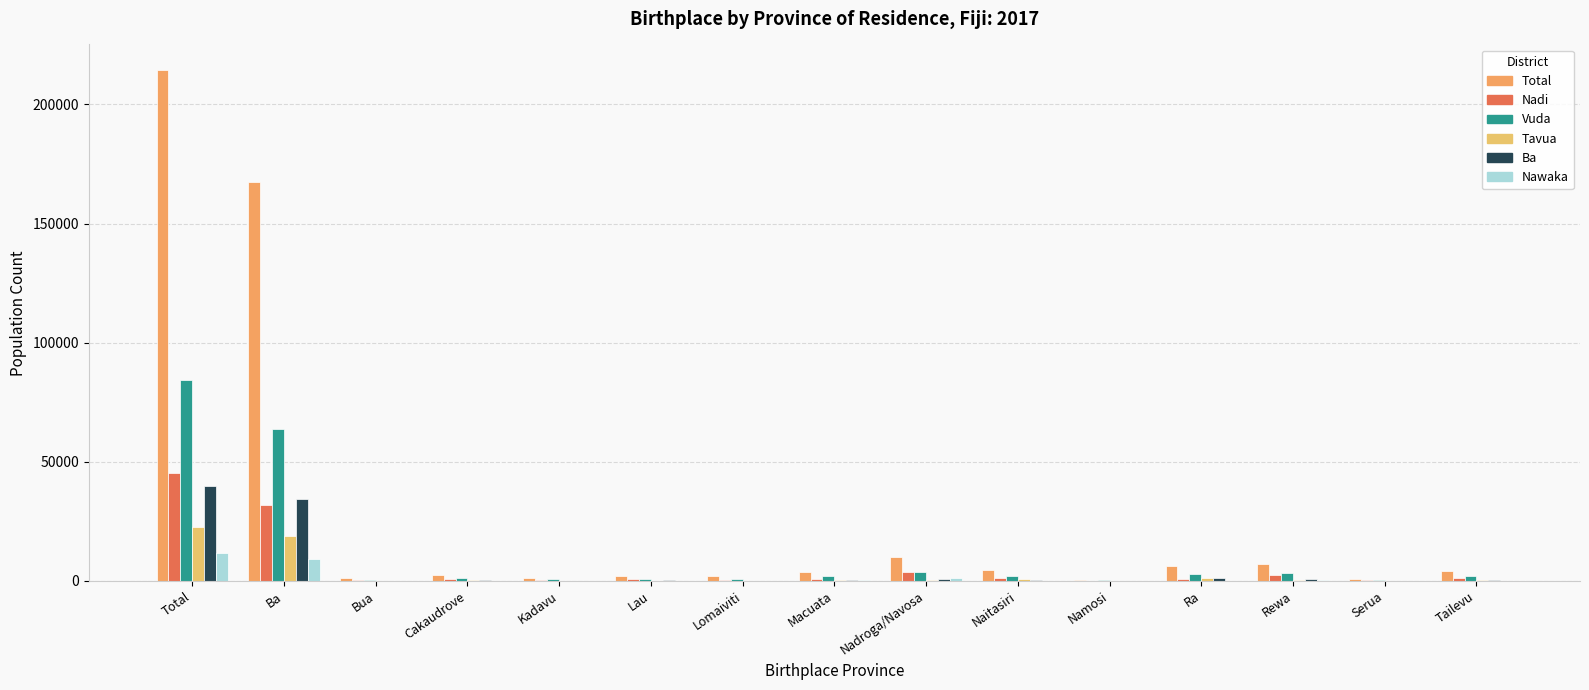

Reading right to left, list all the values displayed in this chart.

Total: Tailevu=4227	Serua=919	Rewa=7240	Ra=6156	Namosi=507	Naitasiri=4613	Nadroga/Navosa=10146	Macuata=3821	Lomaiviti=1894	Lau=2003	Kadavu=1257	Cakaudrove=2593	Bua=1098	Ba=167506	Total=214480
Nadi: Tailevu=1060	Serua=292	Rewa=2312	Ra=864	Namosi=125	Naitasiri=1136	Nadroga/Navosa=3675	Macuata=1009	Lomaiviti=536	Lau=643	Kadavu=319	Cakaudrove=800	Bua=349	Ba=31933	Total=45198
Vuda: Tailevu=2087	Serua=402	Rewa=3413	Ra=2746	Namosi=211	Naitasiri=1949	Nadroga/Navosa=3790	Macuata=1879	Lomaiviti=936	Lau=925	Kadavu=614	Cakaudrove=1147	Bua=483	Ba=63682	Total=84524
Tavua: Tailevu=336	Serua=52	Rewa=414	Ra=1056	Namosi=31	Naitasiri=648	Nadroga/Navosa=351	Macuata=254	Lomaiviti=124	Lau=104	Kadavu=83	Cakaudrove=211	Bua=71	Ba=18695	Total=22478
Ba: Tailevu=528	Serua=99	Rewa=706	Ra=1188	Namosi=77	Naitasiri=588	Nadroga/Navosa=1004	Macuata=454	Lomaiviti=135	Lau=198	Kadavu=161	Cakaudrove=235	Bua=109	Ba=34478	Total=39982
Nawaka: Tailevu=117	Serua=53	Rewa=298	Ra=166	Namosi=21	Naitasiri=174	Nadroga/Navosa=1038	Macuata=184	Lomaiviti=101	Lau=77	Kadavu=41	Cakaudrove=132	Bua=47	Ba=9077	Total=11547